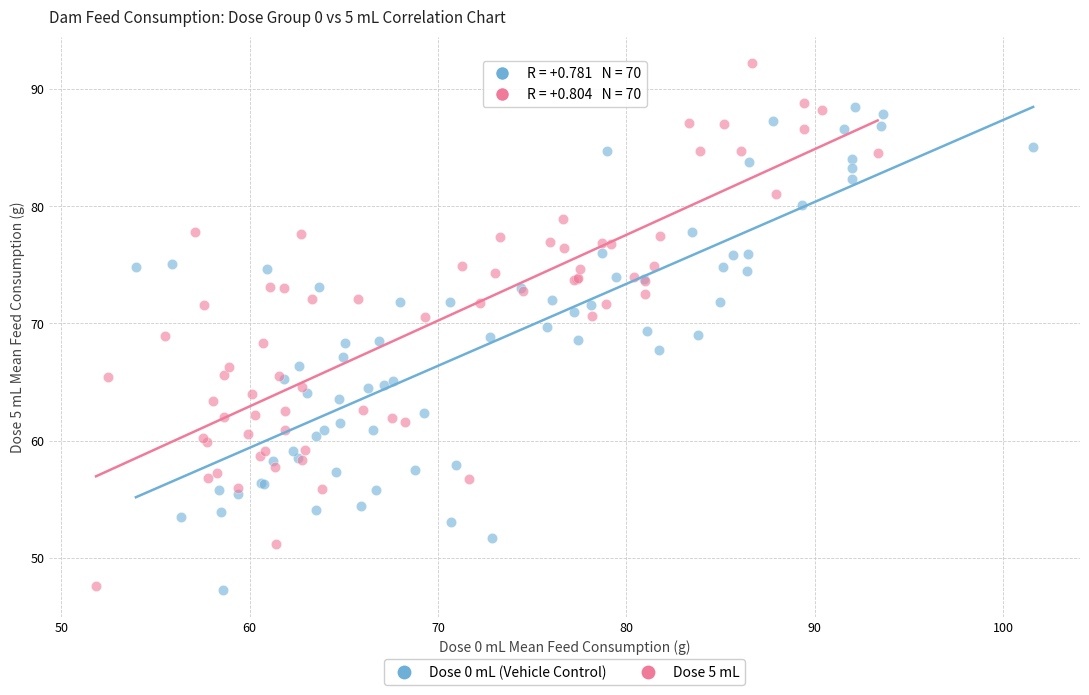

Which series has the largest Y range (max minus min)?

Dose 5 mL